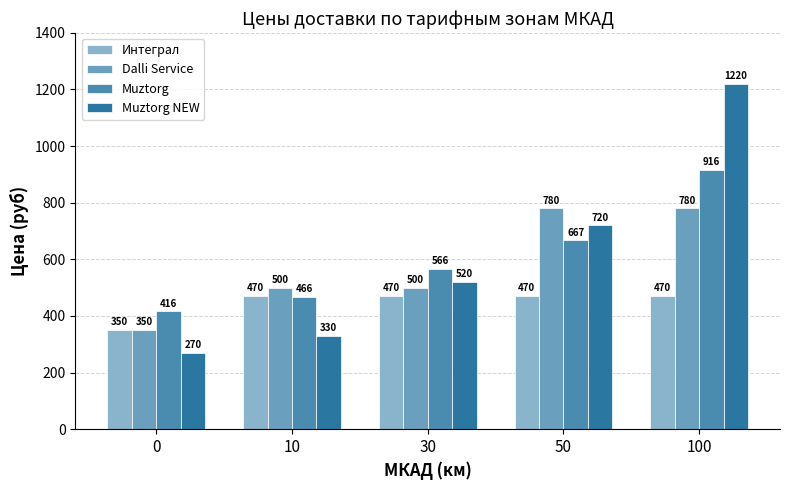

What is the sum of the Интеграл values at 10 and 100?

940